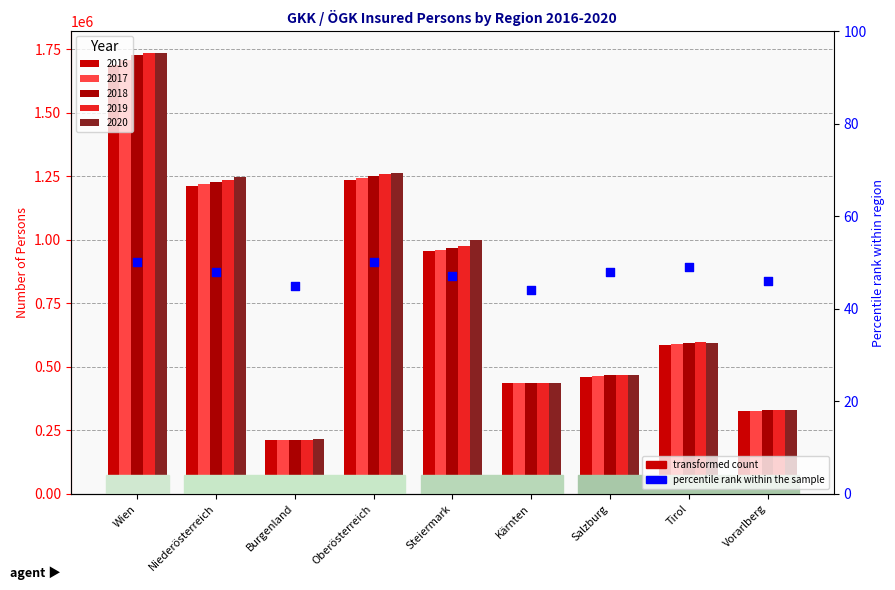

What is the ratio of the value at Oberösterreich to the value at Kärnten?

1.1